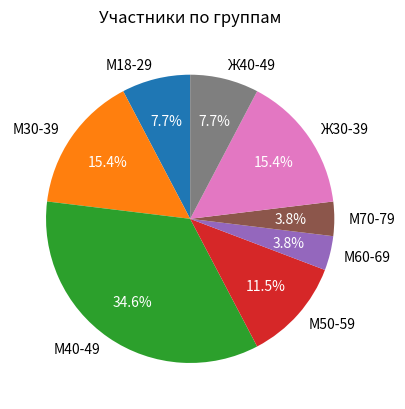

Is there any slice that represents more than half of the pie?

No